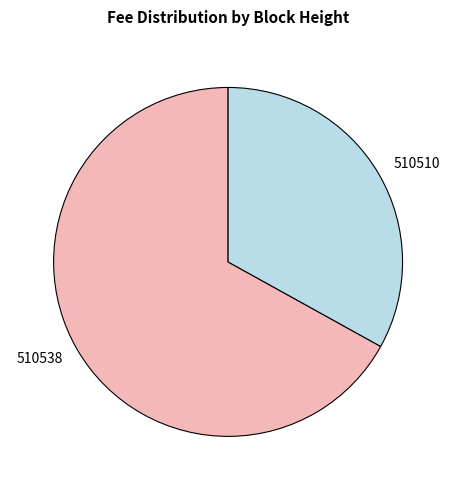

What is the largest slice in the pie chart?

510538